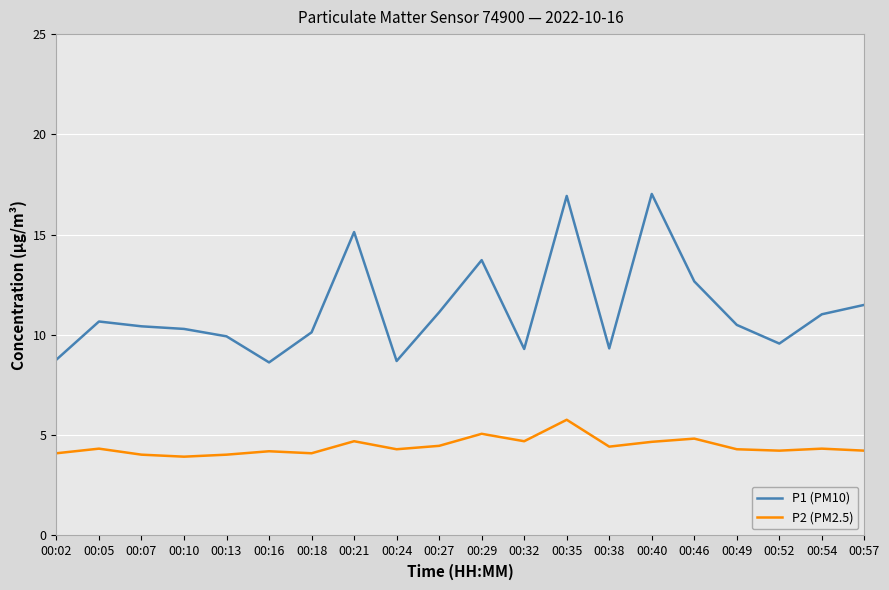

What is the difference between the P1 (PM10) values at 00:13 and 00:57?

1.6